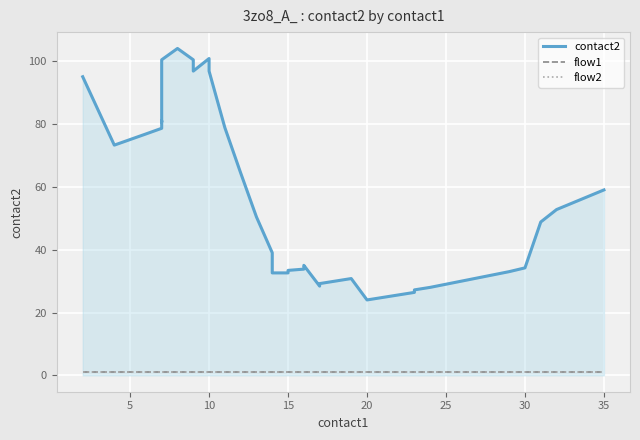

What is the minimum value shown in the chart?

1.0